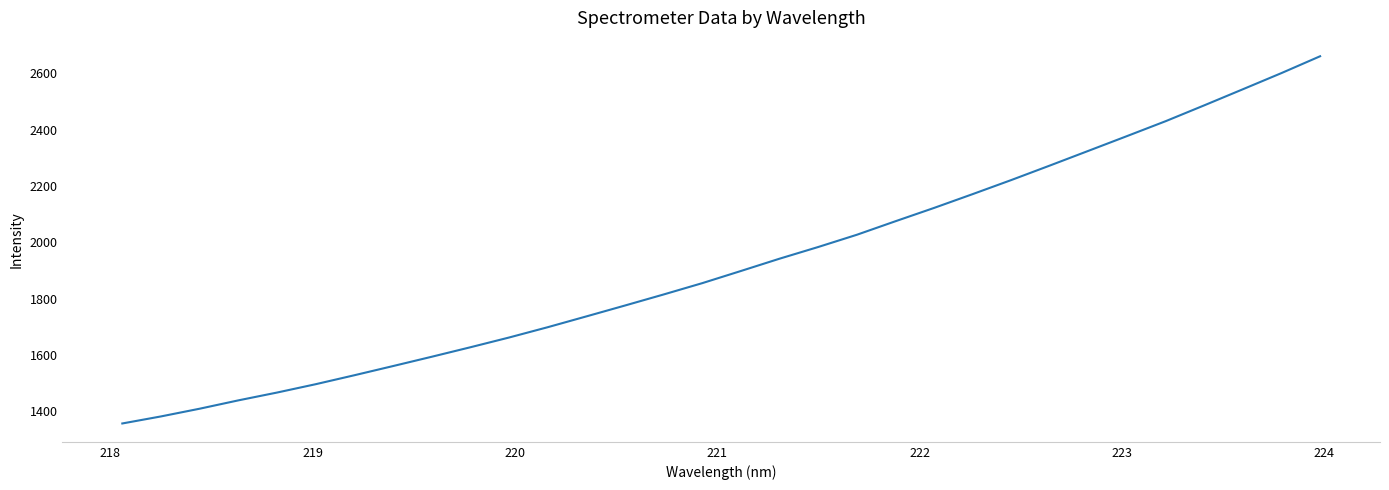

What is the difference between the maximum and minimum values?

1303.1